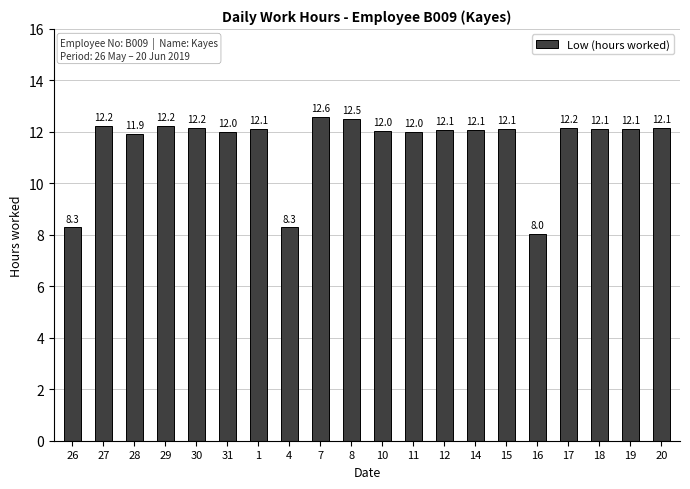

Reading left to right, transcribe all the data shown in this chart.

26=8.3	27=12.2	28=11.9	29=12.2	30=12.2	31=12.0	1=12.1	4=8.3	7=12.6	8=12.5	10=12.0	11=12.0	12=12.1	14=12.1	15=12.1	16=8.0	17=12.2	18=12.1	19=12.1	20=12.1